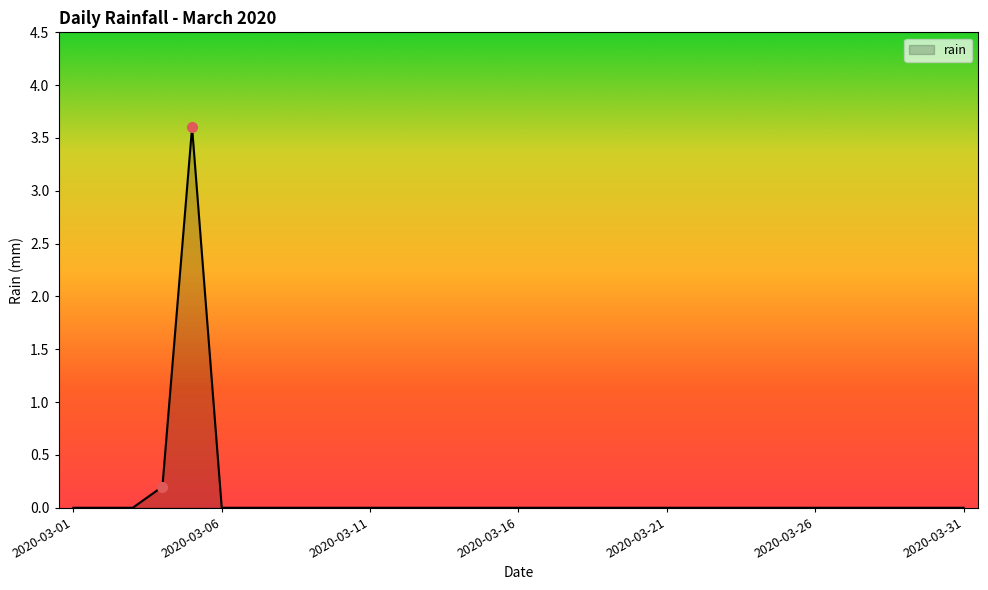

What is the difference between the maximum and minimum values?

3.6